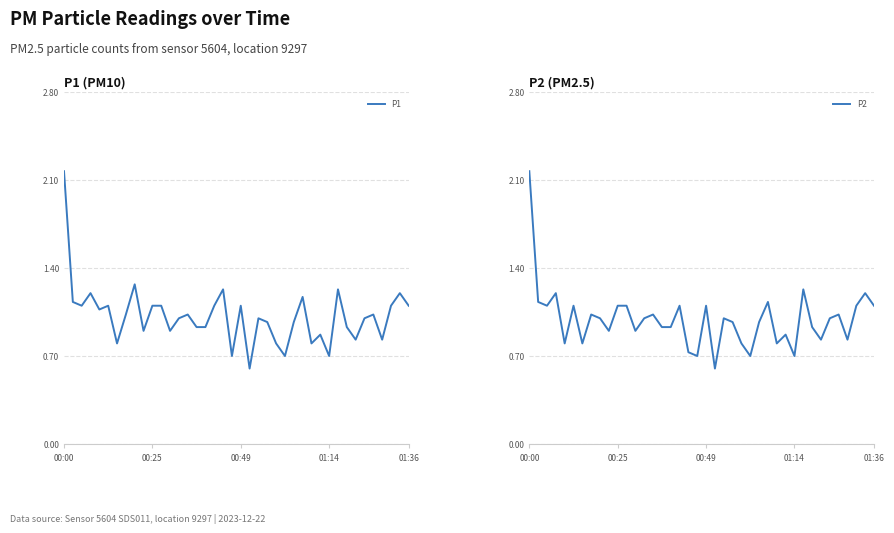

Does the chart display data point markers on the line(s)?

No